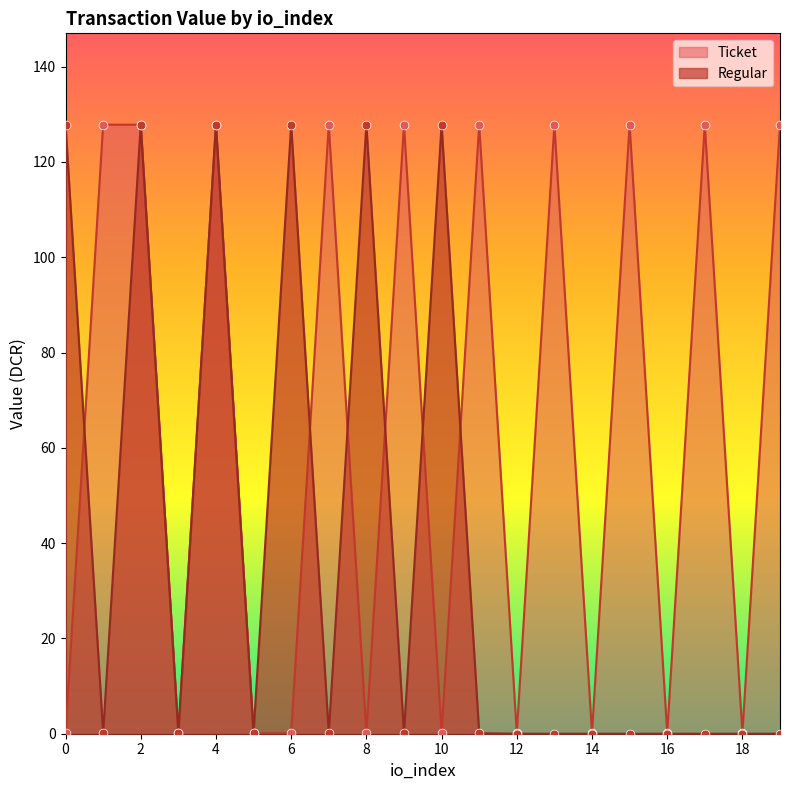

Which has a higher value, 15 or 8?

15